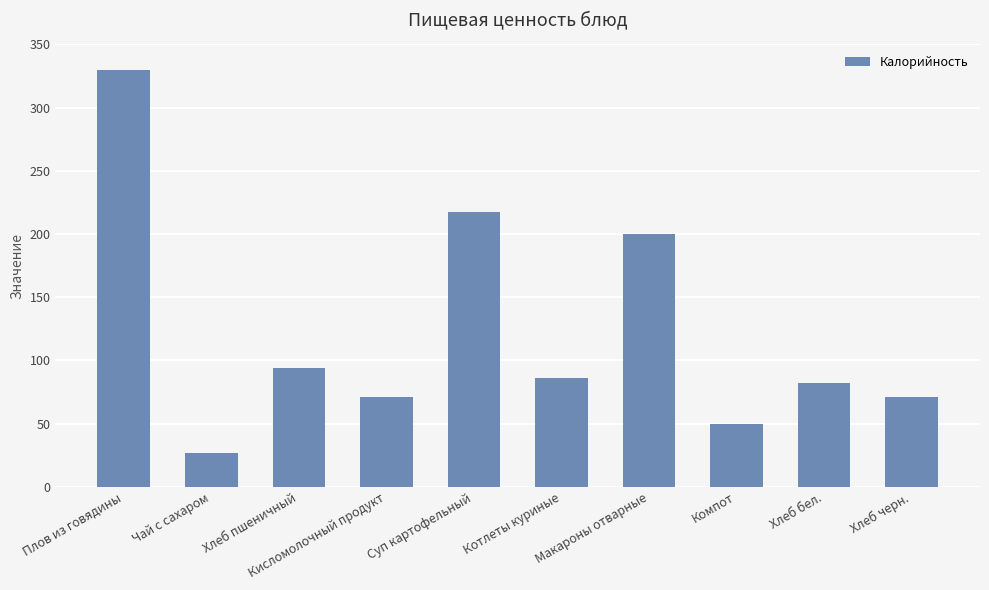

What is the label of the 10th bar from the right?

Плов из говядины